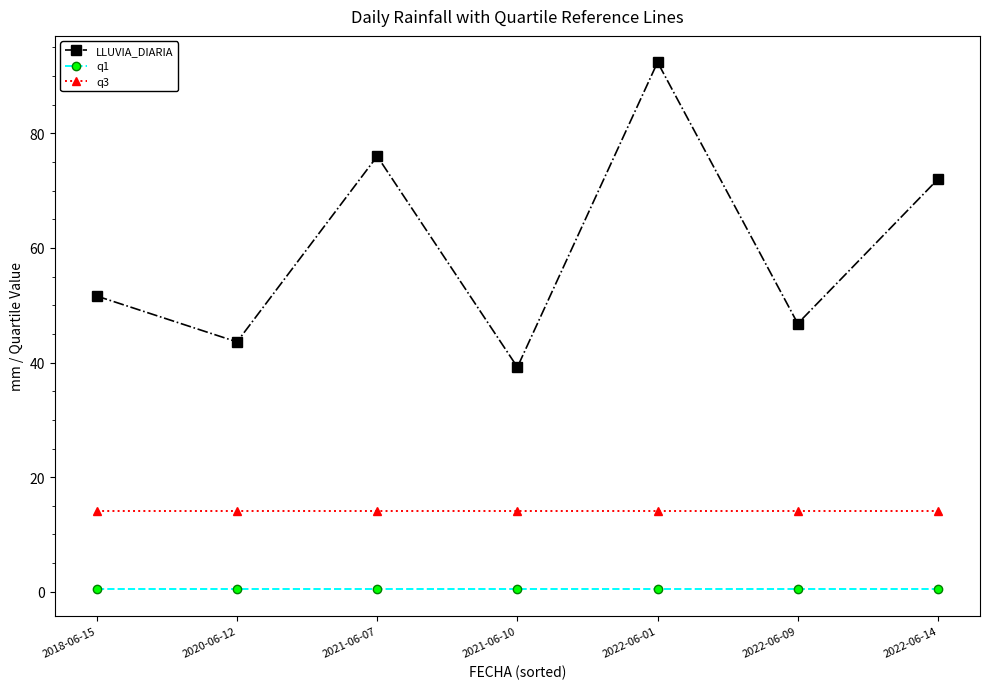

What is the spread (max minus min) of values at 2021-06-07?

75.6